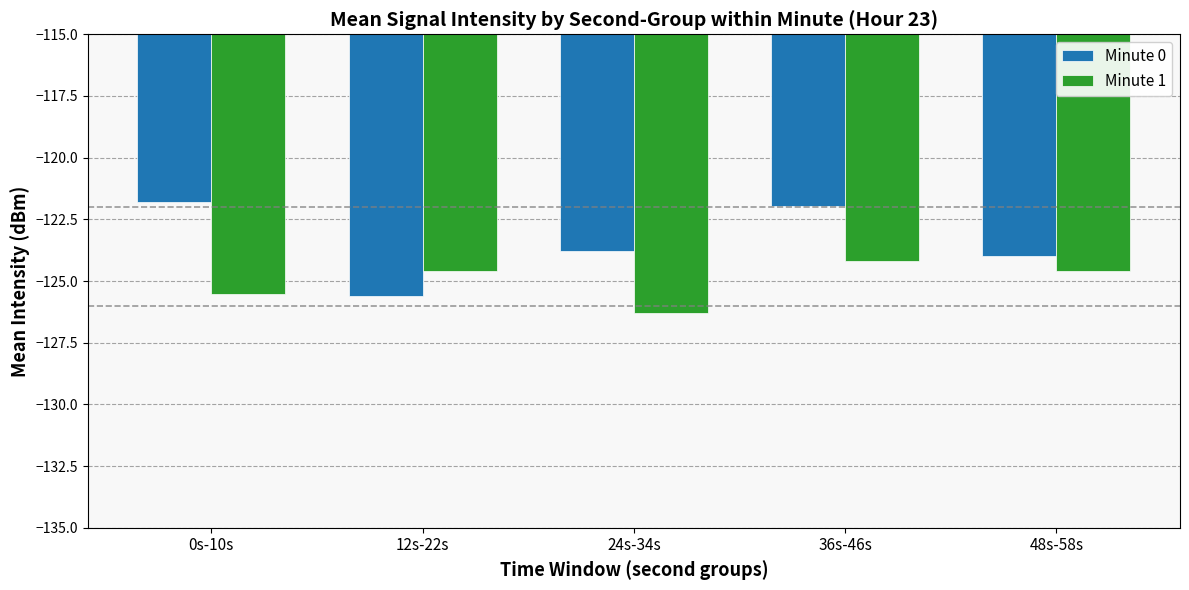

Count the number of data series in this chart.

2